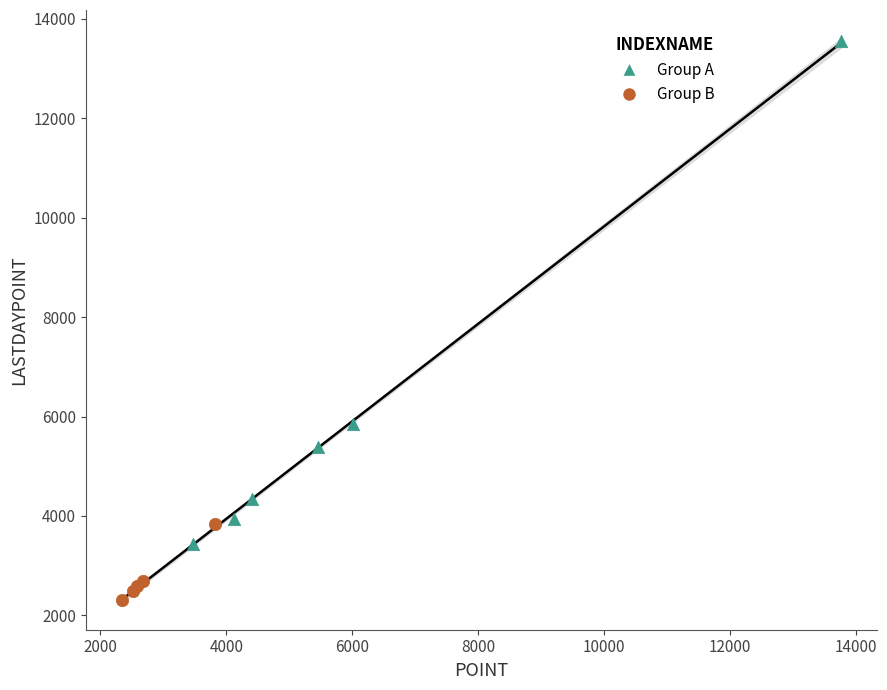

Which series contains the lowest Y value?

Group B